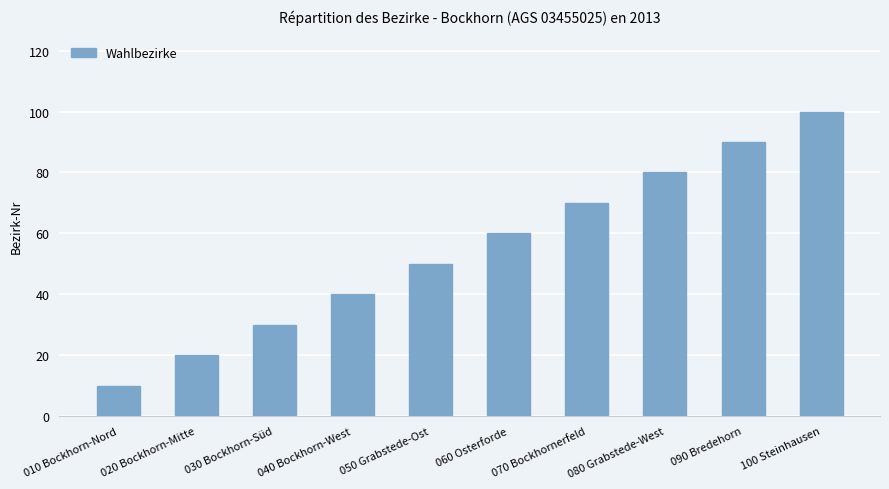

What is the difference between the maximum and second lowest values?

80